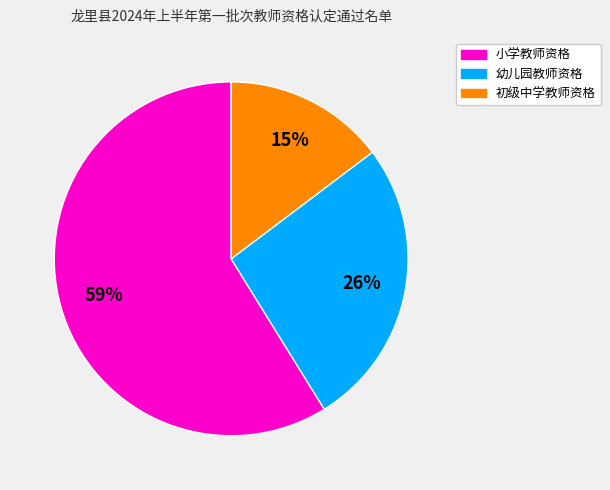

Which has a higher value, 小学教师资格 or 幼儿园教师资格?

小学教师资格